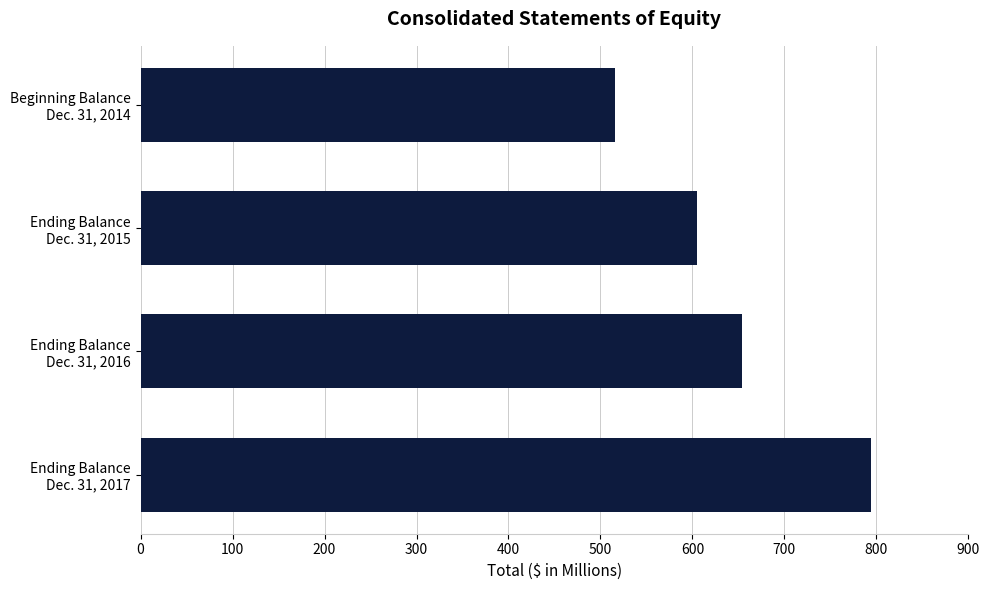

What is the difference between the second highest and minimum values?

137.9